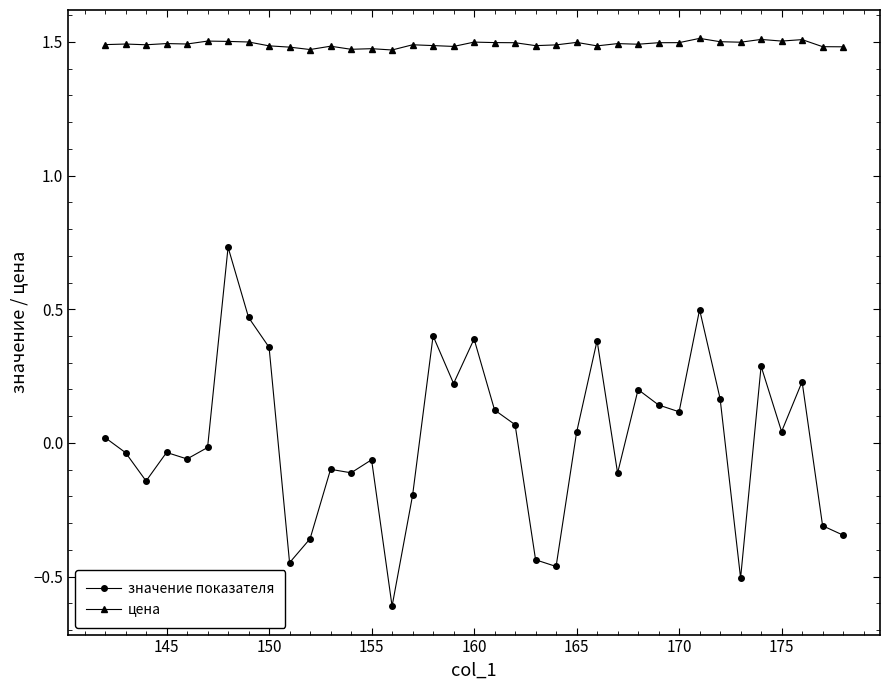

Which series has the largest total across all categories?

цена